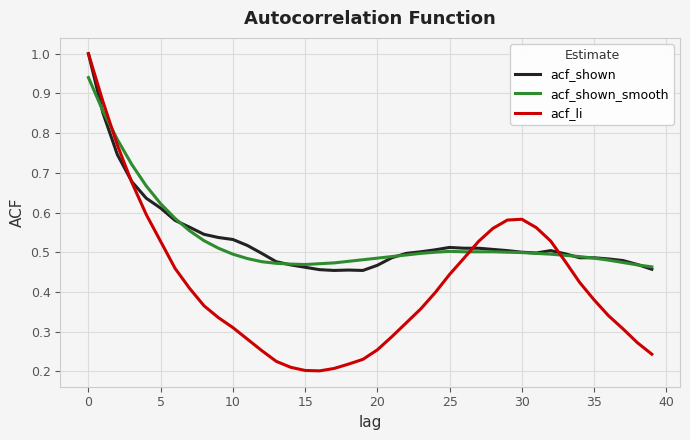

Which series has the widest spread of values?

acf_li